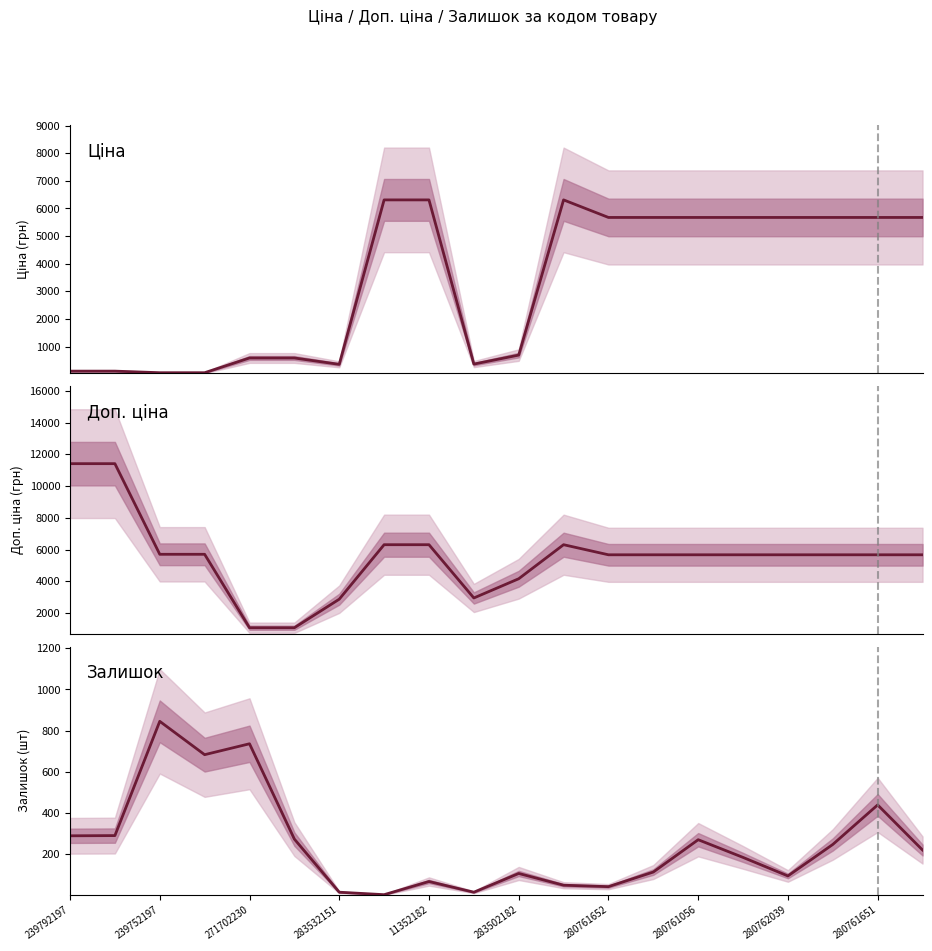

The Залишок series shows 235.8 at 280761651. True or false?

False